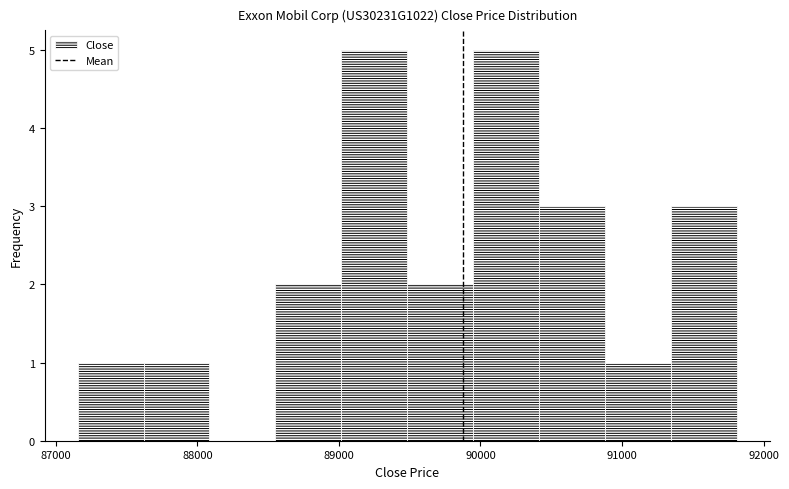

How tall is the bar that spans 87200 to 87600 on the x-axis? Neither the bar edges nor the heights are printed on the chart, so give them approximately, as read against the axes.

1